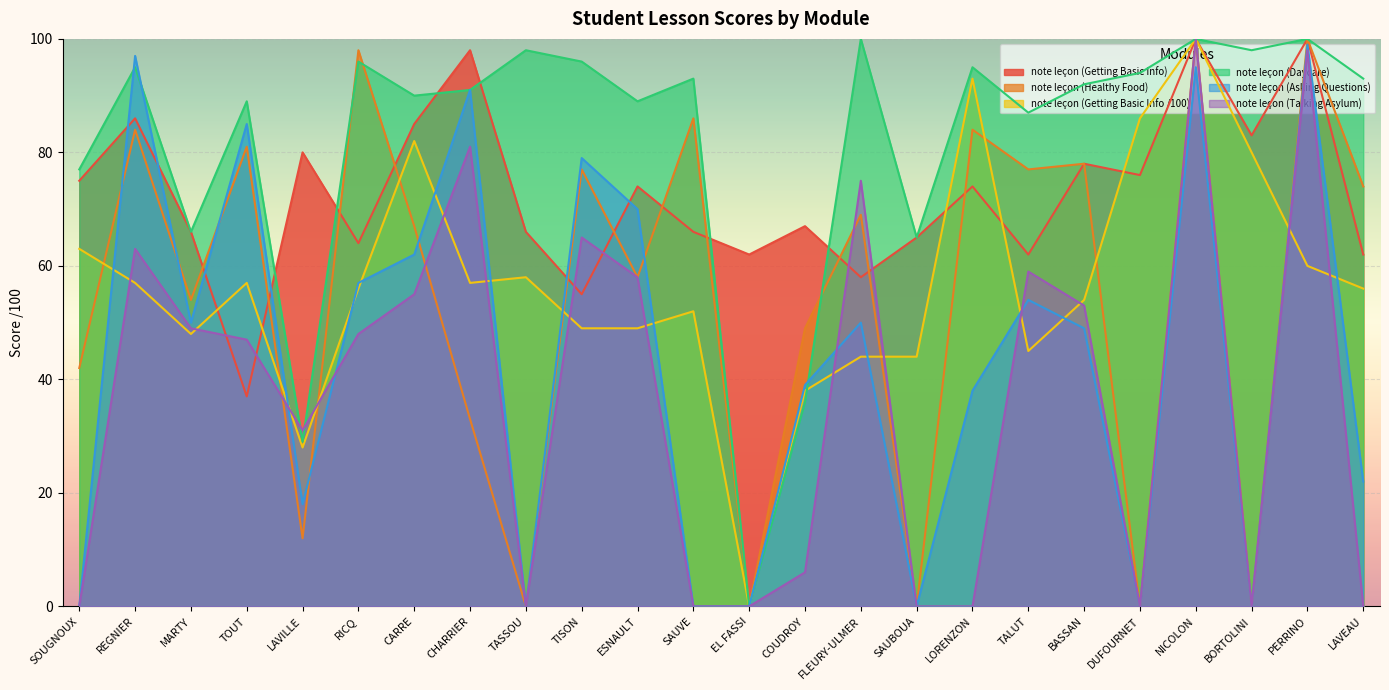

The value of note leçon (Talking Asylum) at TASSOU is -30. True or false?

False